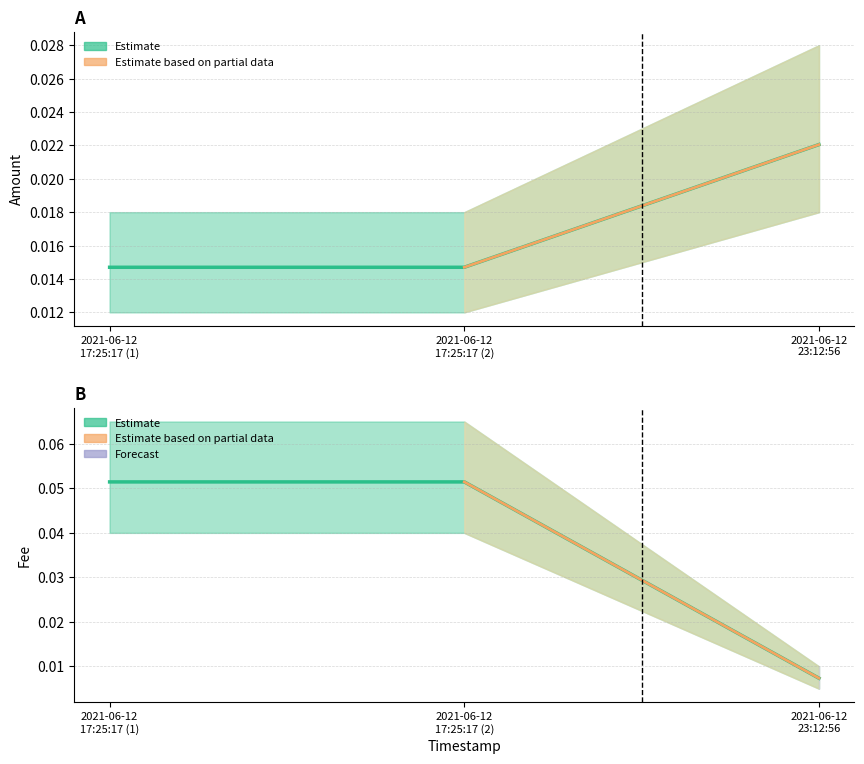

At which label does Fee reach its peak?

2021-06-12 17:25:17 (1)